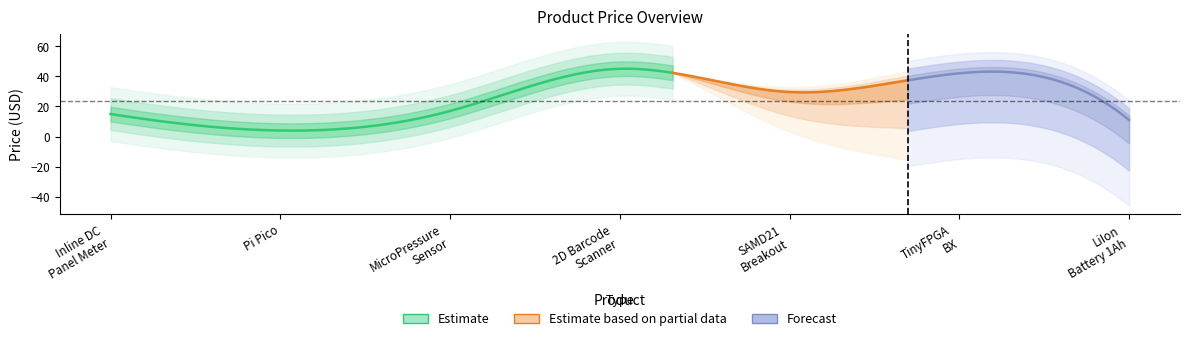

Count the number of values greater than 16.

4